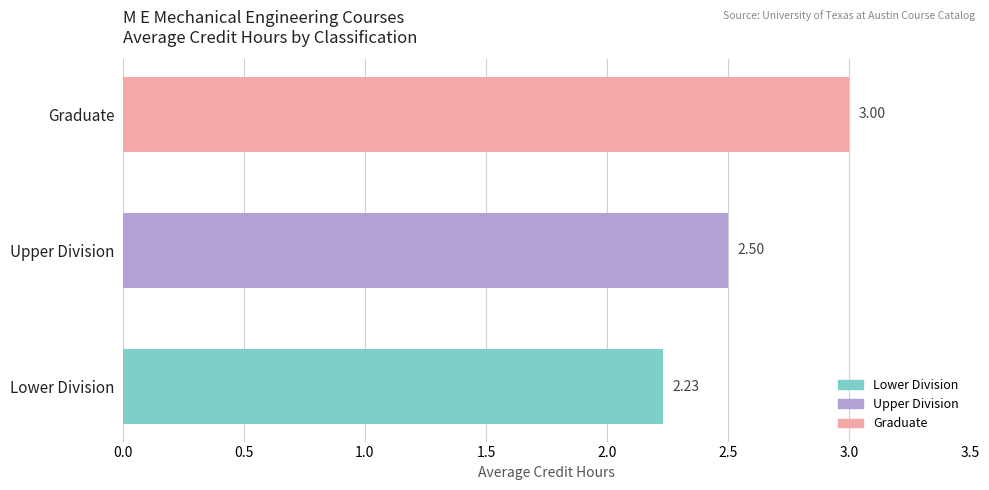

What is the sum of all values?

7.7